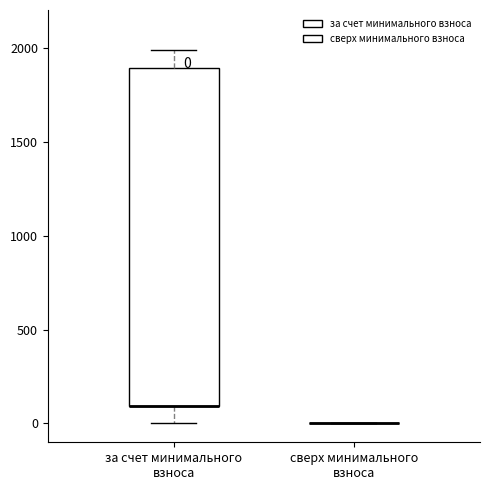

Which box is the tallest, from its lower edge to its upper edge?

за счет минимального взноса